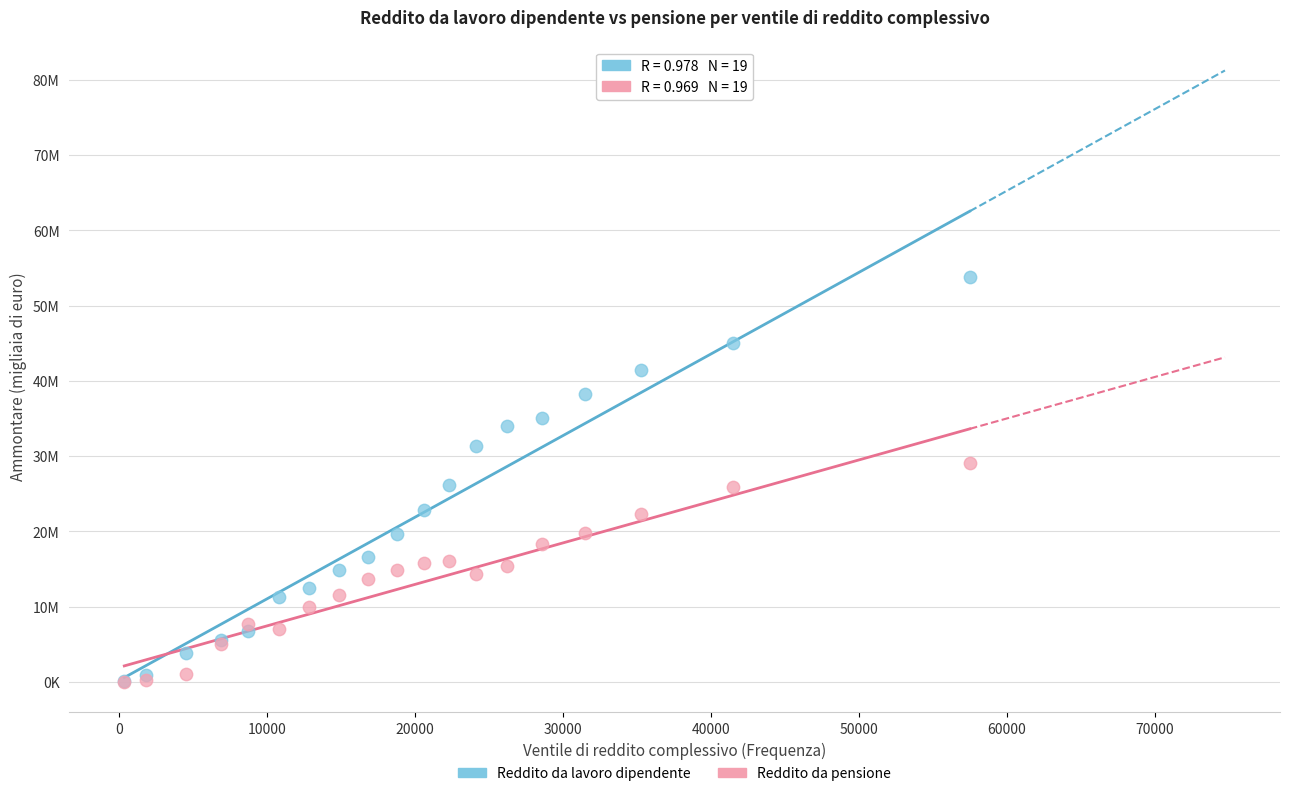

What are all the series names shown in the legend?

Reddito da lavoro dipendente, Reddito da pensione